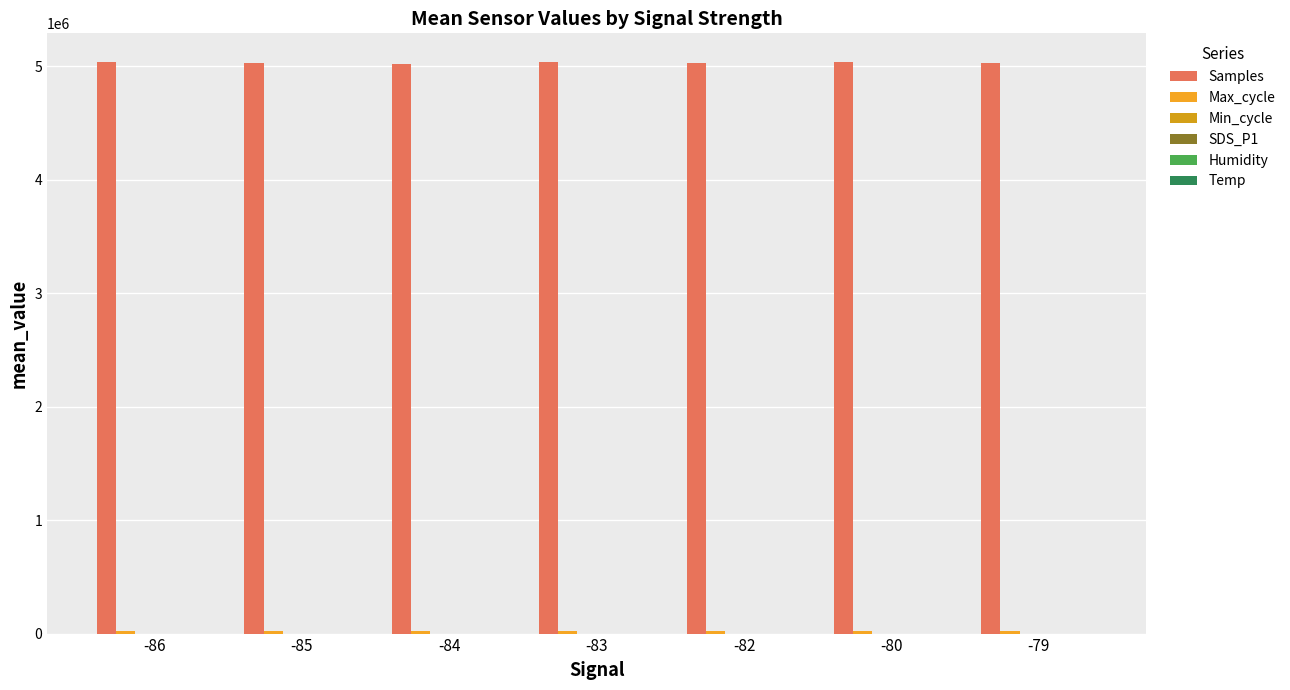

Reading right to left, what are all the values shown in this chart?

Samples: 5023309.0	5036374.0	5026679.8	5036603.0	5022397.7	5030361.1	5032768.0
Max_cycle: 20033.7	20147.7	20235.4	20044.5	20071.0	20090.0	20132.0
Min_cycle: 28.0	28.0	28.0	28.0	28.0	28.0	28.0
SDS_P1: 27.5	28.1	28.4	27.4	31.1	30.5	27.7
Humidity: 90.6	90.7	90.7	90.7	90.7	90.7	90.7
Temp: 1.5	1.5	1.4	1.4	1.1	1.2	1.6